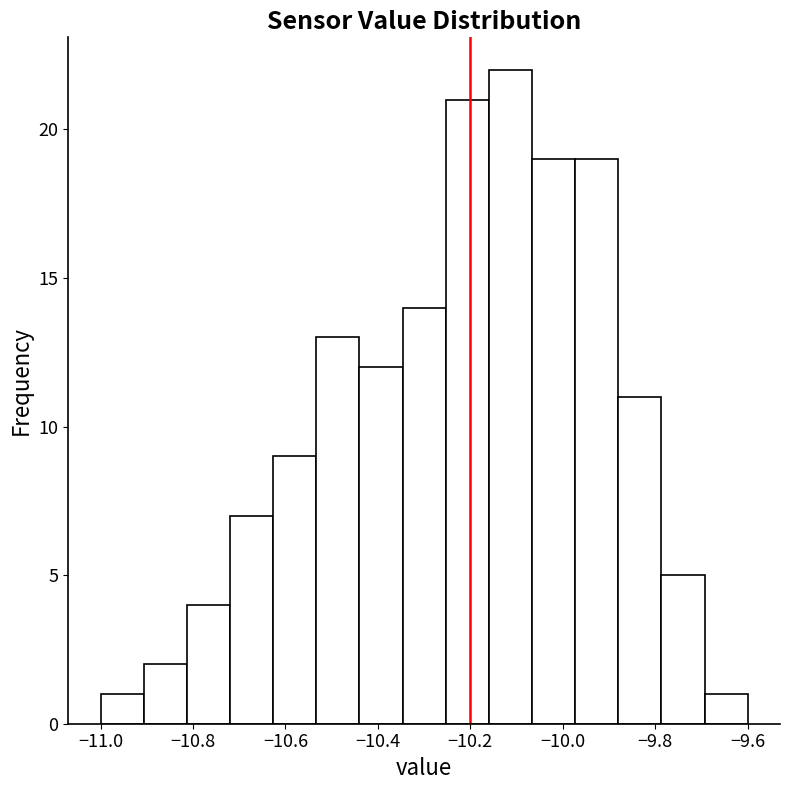

How tall is the bar that spans -10.26 to -10.16 on the x-axis? Neither the bar edges nor the heights are printed on the chart, so give them approximately, as read against the axes.

21